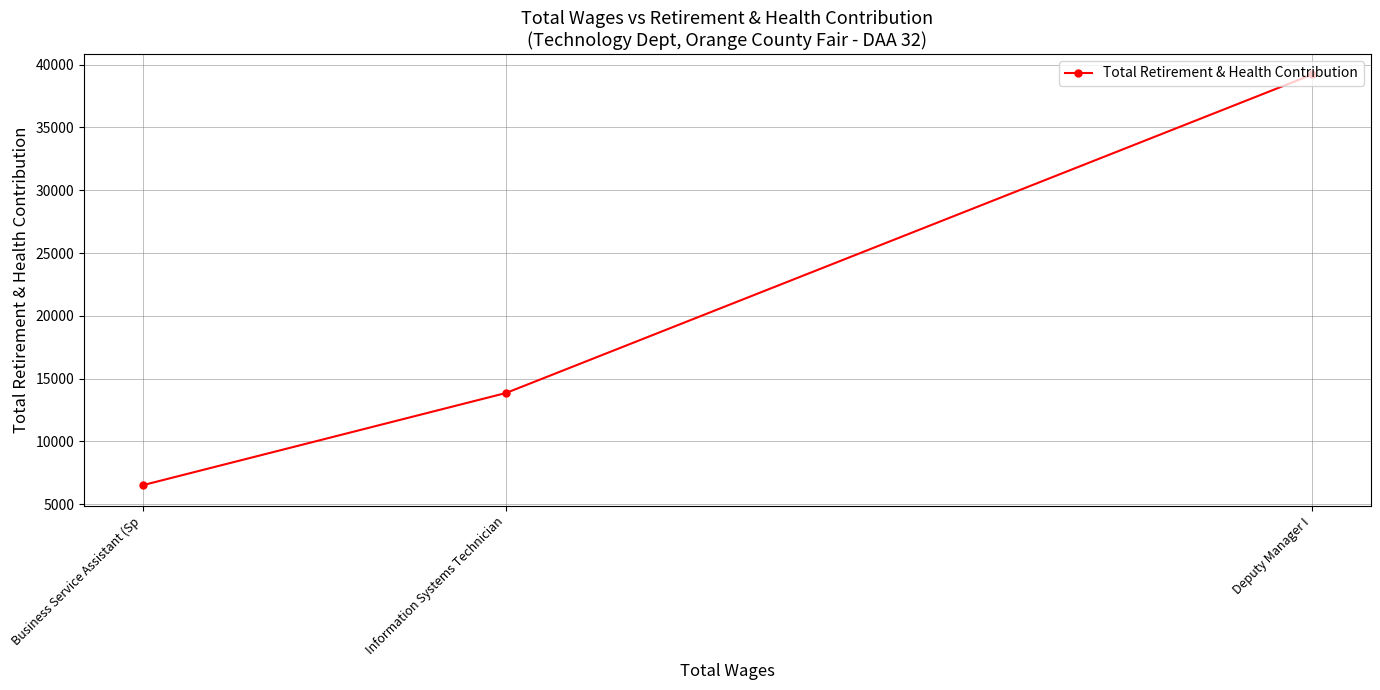

Read the value at Information Systems Technician, to the nearest 100.

13900